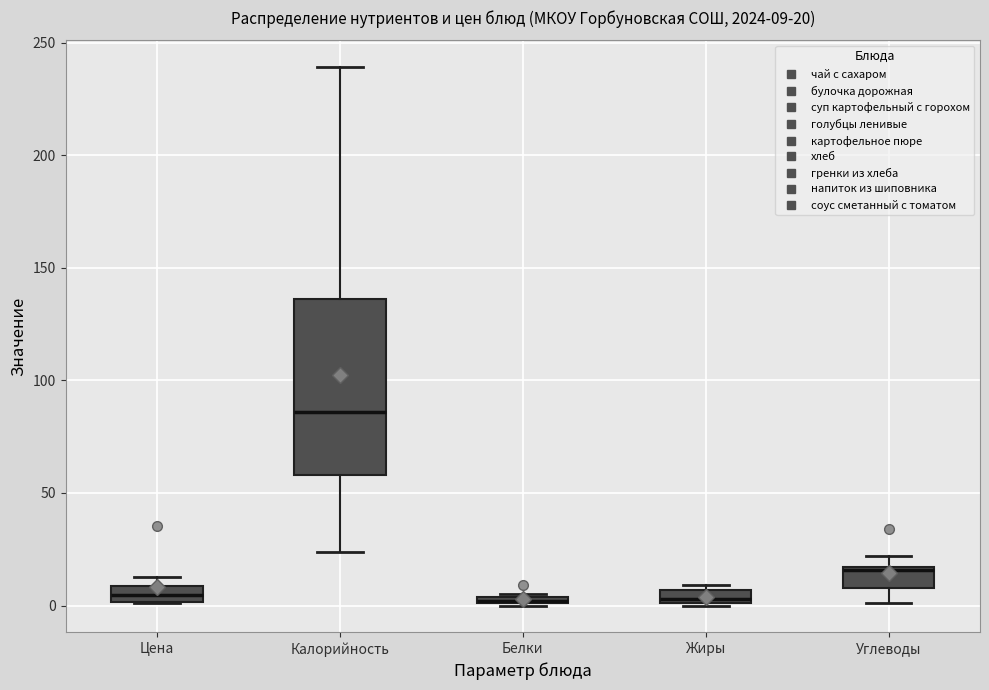

Which box is the tallest, from its lower edge to its upper edge?

Калорийность